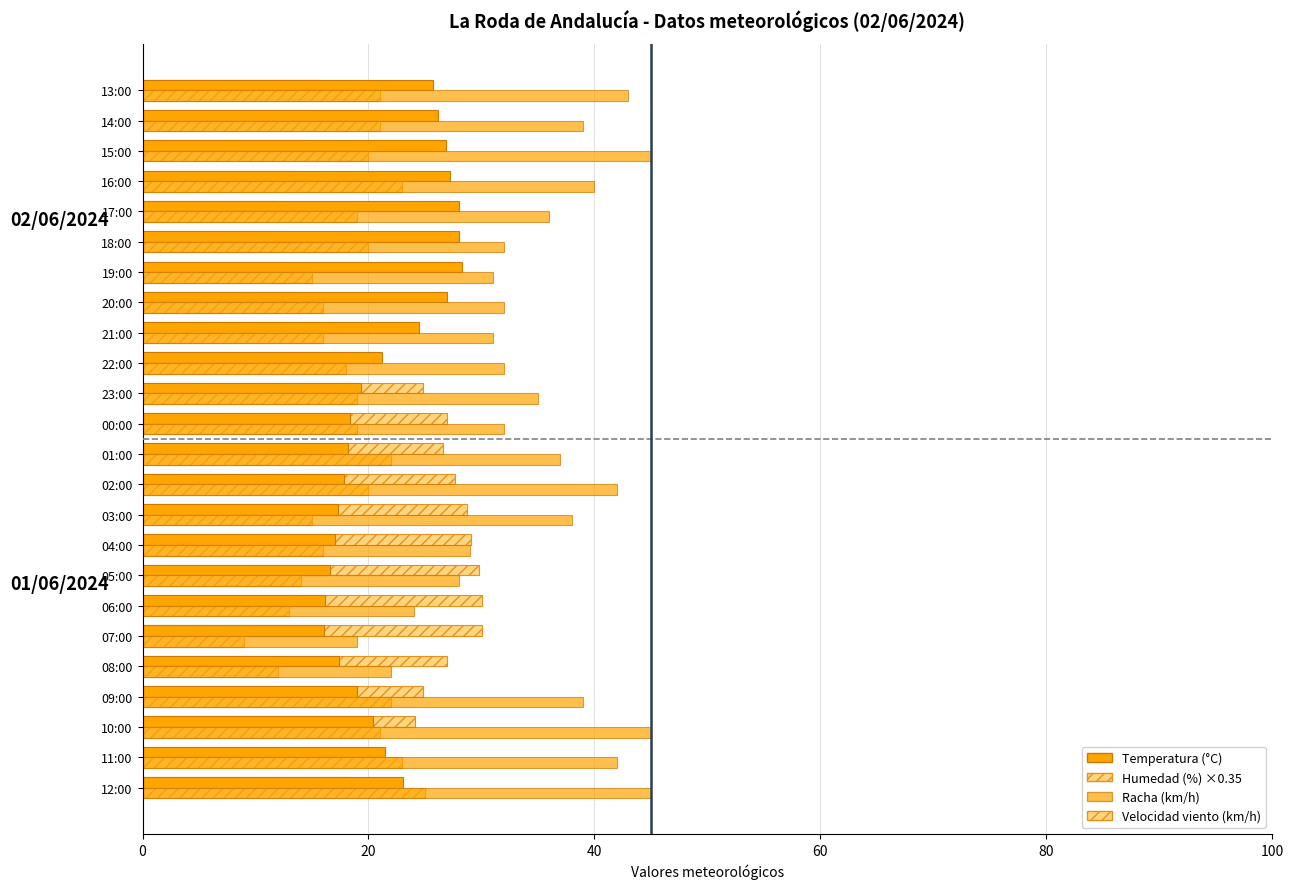

What is the lowest value of the Velocidad viento (km/h) series?

9.0